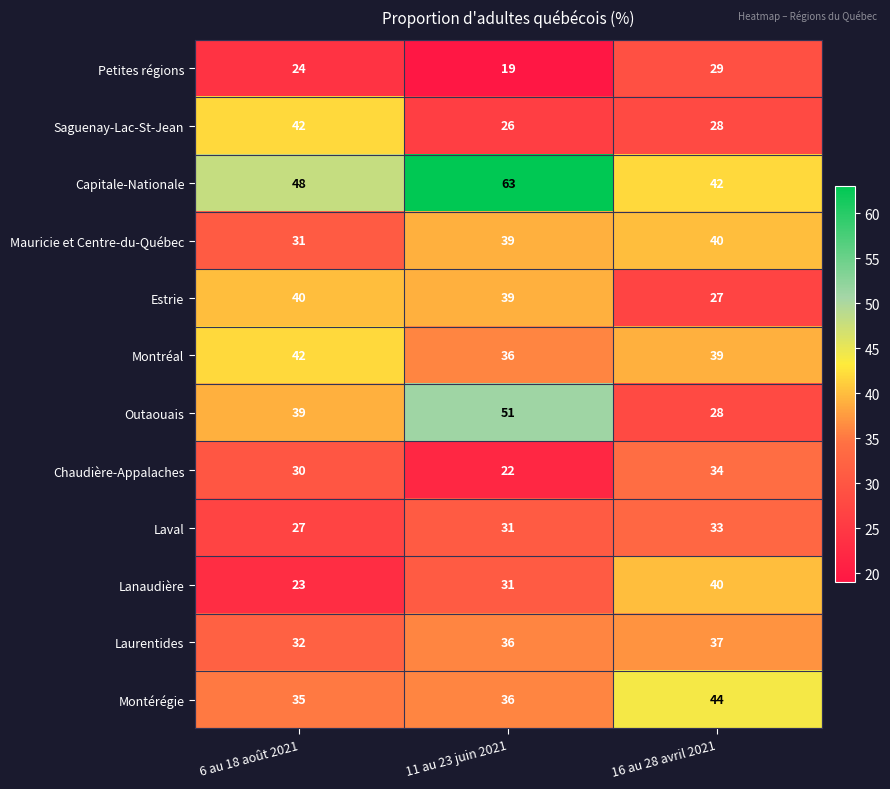

Rank the categories by Montérégie value from highest to lowest.

16 au 28 avril 2021, 11 au 23 juin 2021, 6 au 18 août 2021